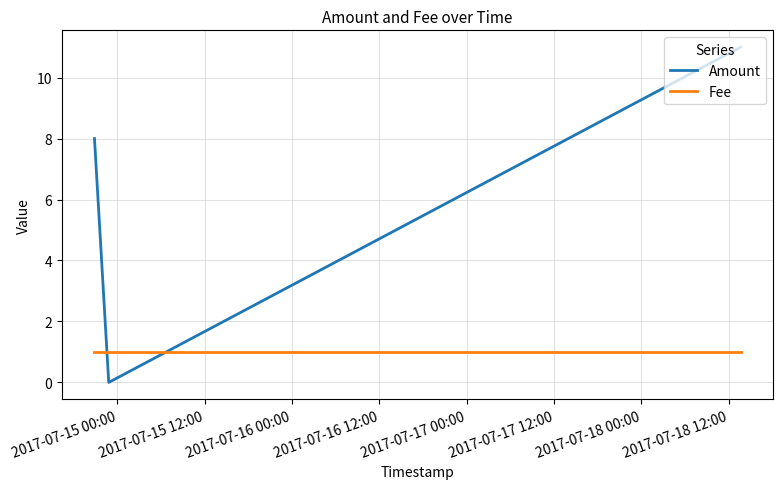

Which series has the largest total across all categories?

Amount